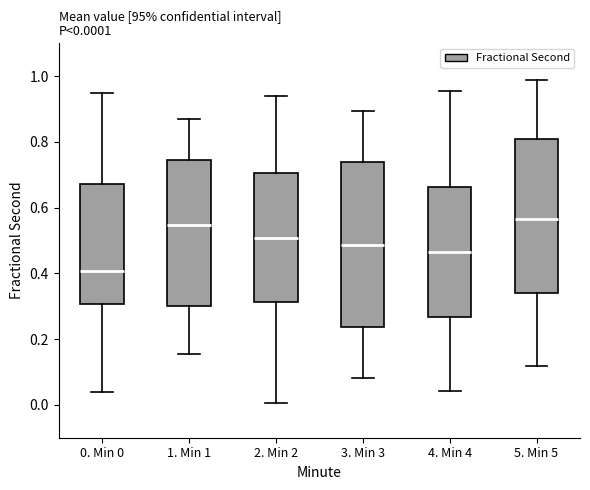

Comparing the boxes themselves (not the whiskers), which one is the tallest?

3. Min 3